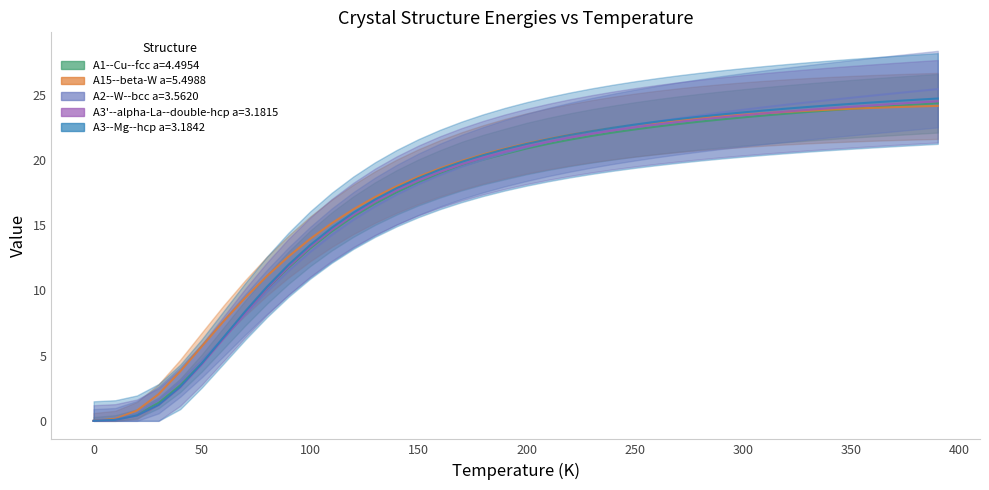

Reading left to right, transcribe all the data shown in this chart.

A1--Cu--fcc a=4.4954: 0.0	0.1	0.5	1.4	2.7	4.4	6.3	8.3	10.1	11.7	13.2	14.5	15.7	16.6	17.5	18.3	18.9	19.5	20.0	20.4	20.9	21.2	21.5	21.8	22.1	22.3	22.5	22.7	22.9	23.1	23.3	23.4	23.5	23.7	23.8	23.9	24.0	24.1	24.2	24.3
A15--beta-W a=5.4988: 0.0	0.2	0.8	2.0	3.8	5.7	7.6	9.4	11.1	12.6	13.9	15.1	16.2	17.1	18.0	18.7	19.4	19.9	20.4	20.9	21.3	21.6	21.9	22.2	22.4	22.7	22.9	23.0	23.2	23.3	23.5	23.6	23.7	23.8	23.8	23.9	24.0	24.0	24.1	24.1
A2--W--bcc a=3.5620: 0.0	0.1	0.6	1.6	3.0	4.6	6.4	8.1	9.9	11.5	12.9	14.2	15.4	16.4	17.3	18.1	18.8	19.5	20.0	20.5	21.0	21.4	21.7	22.1	22.4	22.7	22.9	23.2	23.4	23.6	23.8	24.0	24.2	24.4	24.6	24.8	24.9	25.1	25.3	25.4
A3'--alpha-La--double-hcp a=3.1815: 0.0	0.1	0.4	1.2	2.6	4.3	6.3	8.3	10.1	11.8	13.3	14.6	15.8	16.8	17.7	18.4	19.1	19.7	20.2	20.6	21.0	21.4	21.7	22.0	22.3	22.5	22.7	22.9	23.1	23.3	23.4	23.6	23.7	23.8	24.0	24.1	24.2	24.3	24.4	24.5
A3--Mg--hcp a=3.1842: 0.0	0.1	0.4	1.2	2.6	4.4	6.4	8.4	10.3	12.0	13.5	14.8	16.0	17.0	17.8	18.6	19.3	19.8	20.4	20.8	21.2	21.6	21.9	22.2	22.5	22.7	22.9	23.1	23.3	23.5	23.6	23.8	23.9	24.1	24.2	24.3	24.4	24.5	24.6	24.7